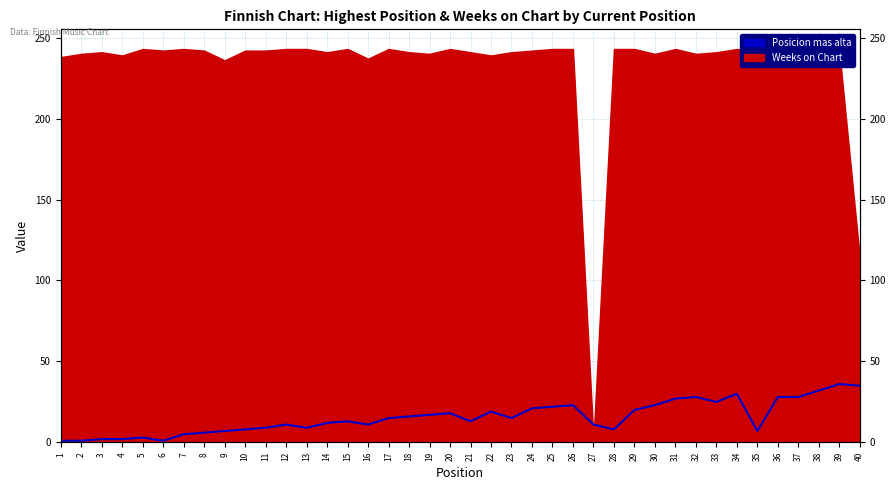

At which label does the data first exceed 15?

18